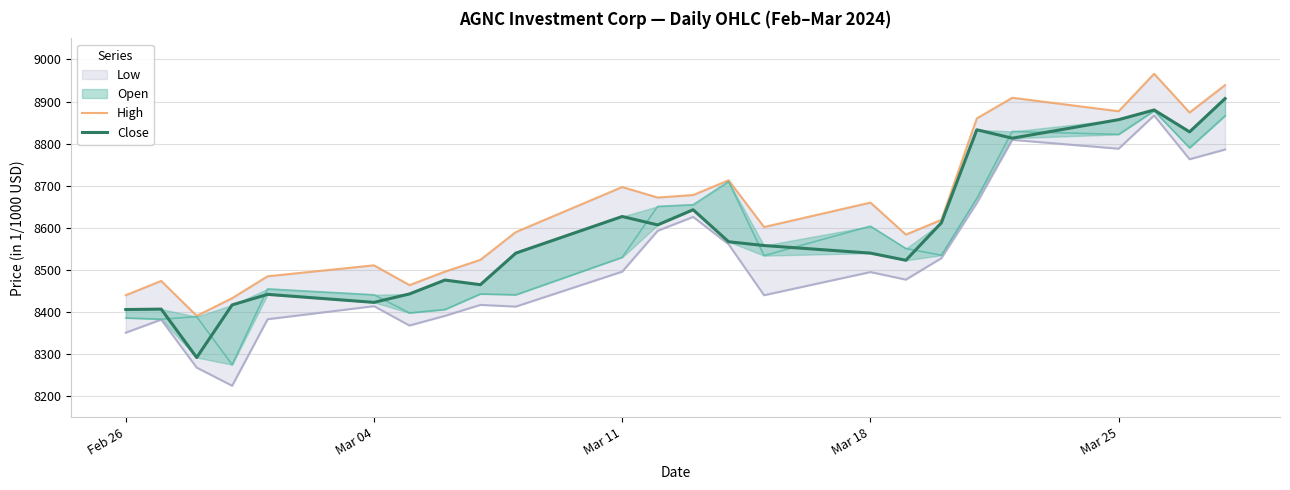

Rank the series by their maximum value, from lowest to highest.

Close, High